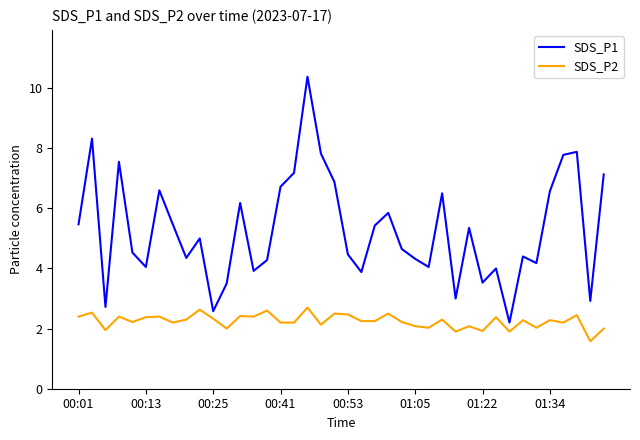

List the series in order of their peak value, highest first.

SDS_P1, SDS_P2